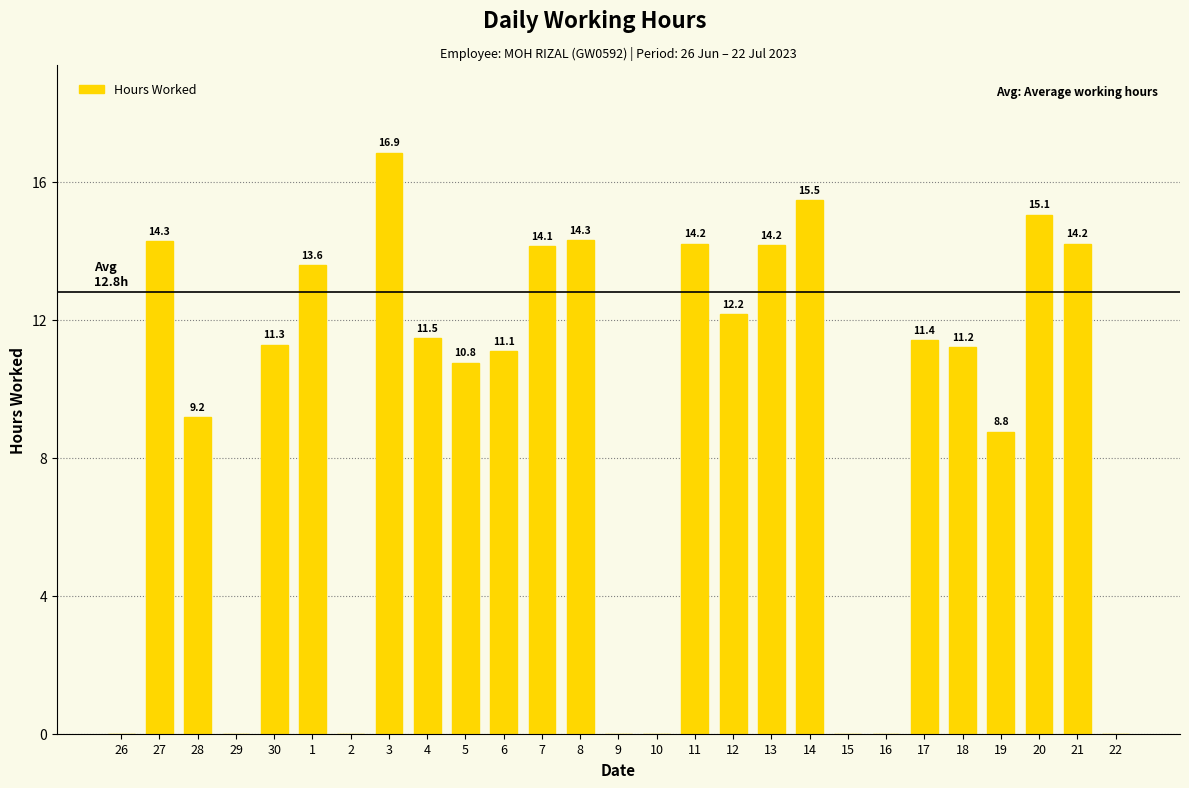

At which label does the data first exceed 11?

27